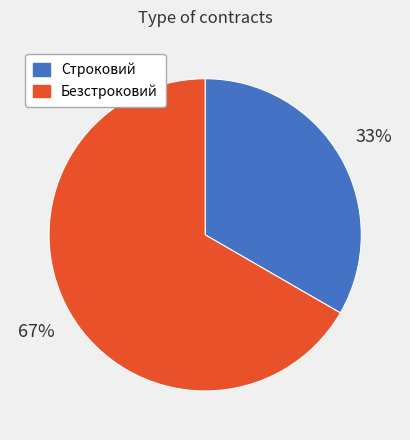

Is there any slice that represents more than half of the pie?

Yes